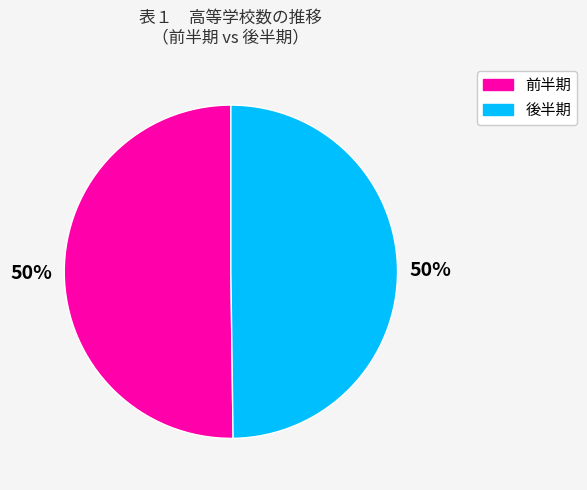

True or false: 後半期 accounts for 59% of the total.

False